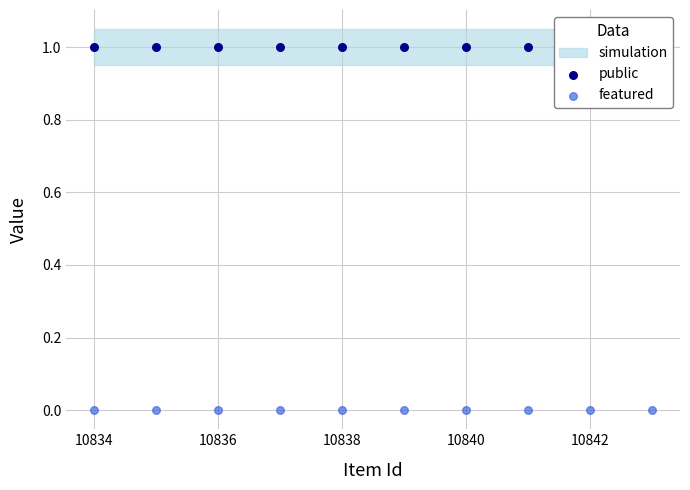

Which series has the largest total across all categories?

public